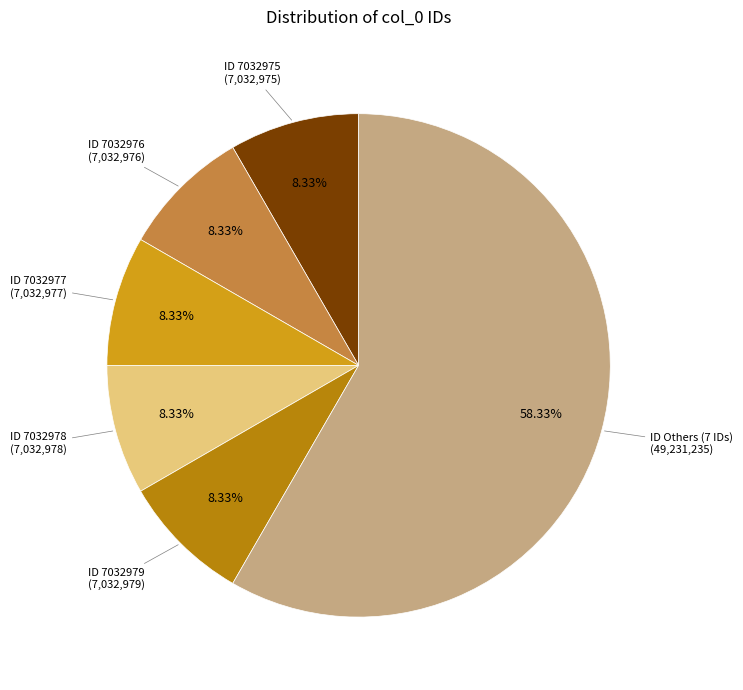

Does any single category account for the majority?

Yes